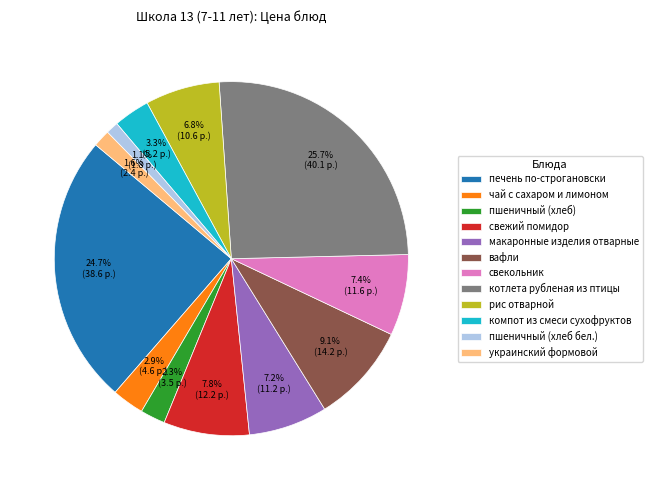

Between пшеничный (хлеб) and чай с сахаром и лимоном, which is larger?

чай с сахаром и лимоном